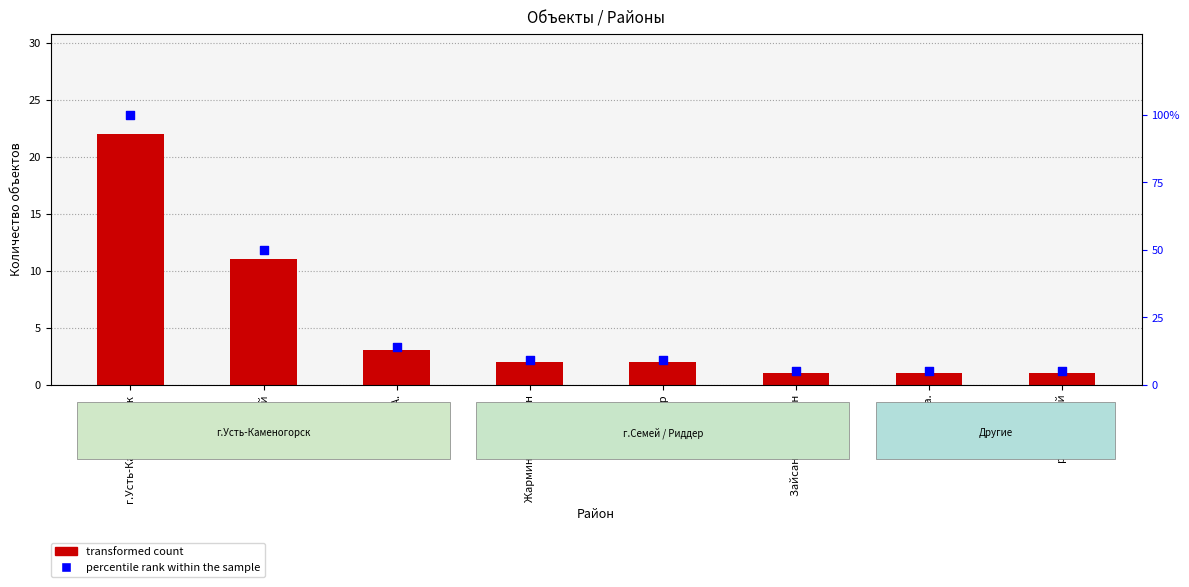

Which series reaches the minimum Y coordinate?

transformed count